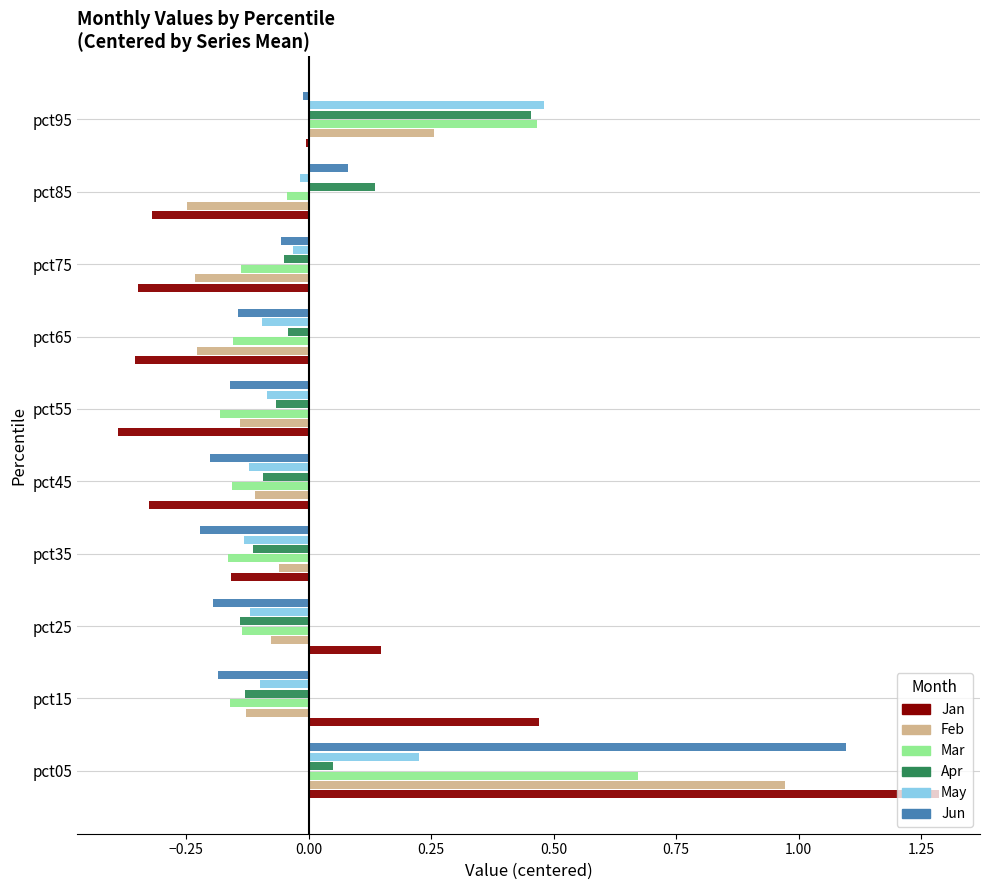

Which series changed the most between pct05 and pct25?

Jun